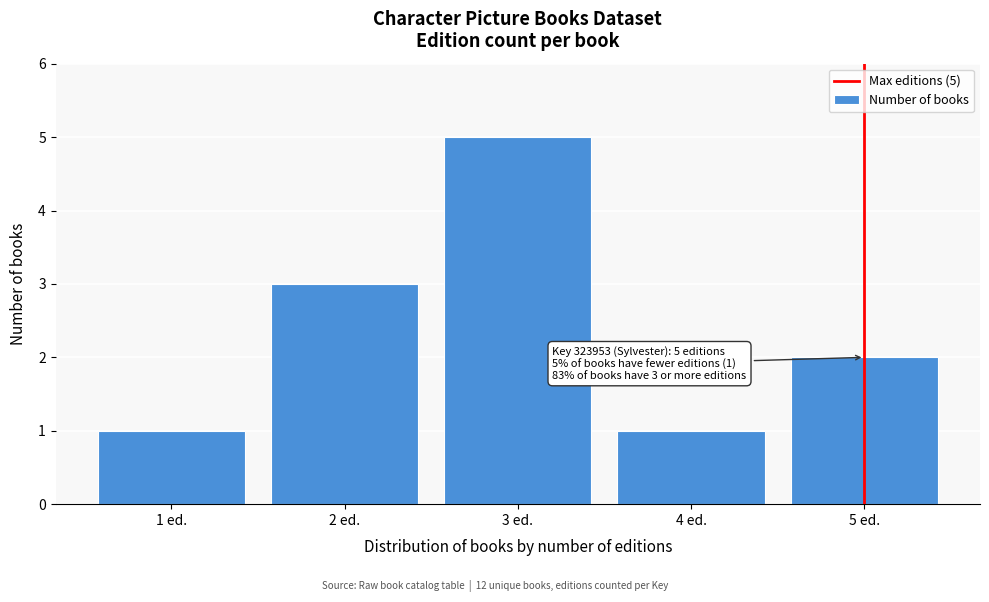

Which range on the x-axis has the tallest bar?

2.5 to 3.5